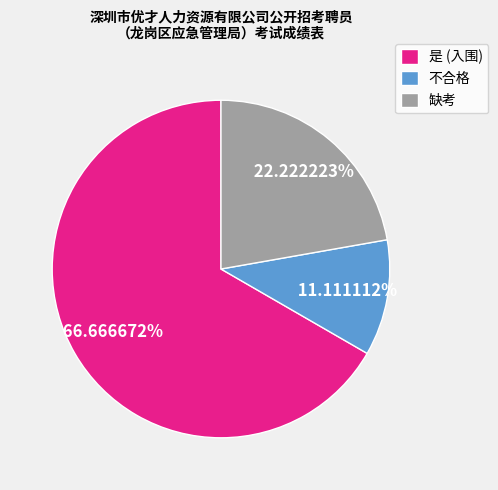

Rank the categories by value from lowest to highest.

不合格, 缺考, 是 (入围)